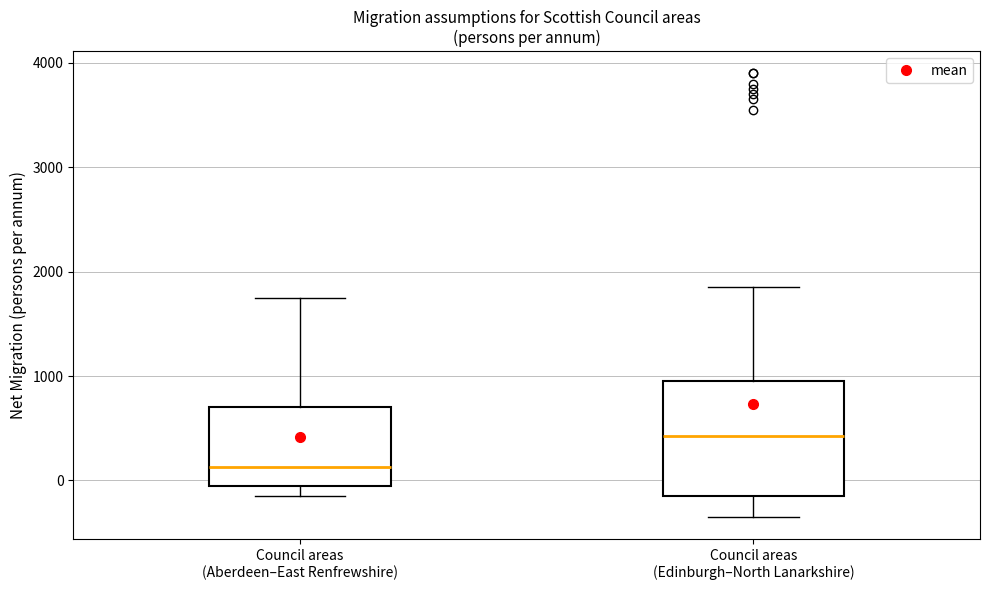

Comparing the boxes themselves (not the whiskers), which one is the tallest?

Council areas (Edinburgh–North Lanarkshire)